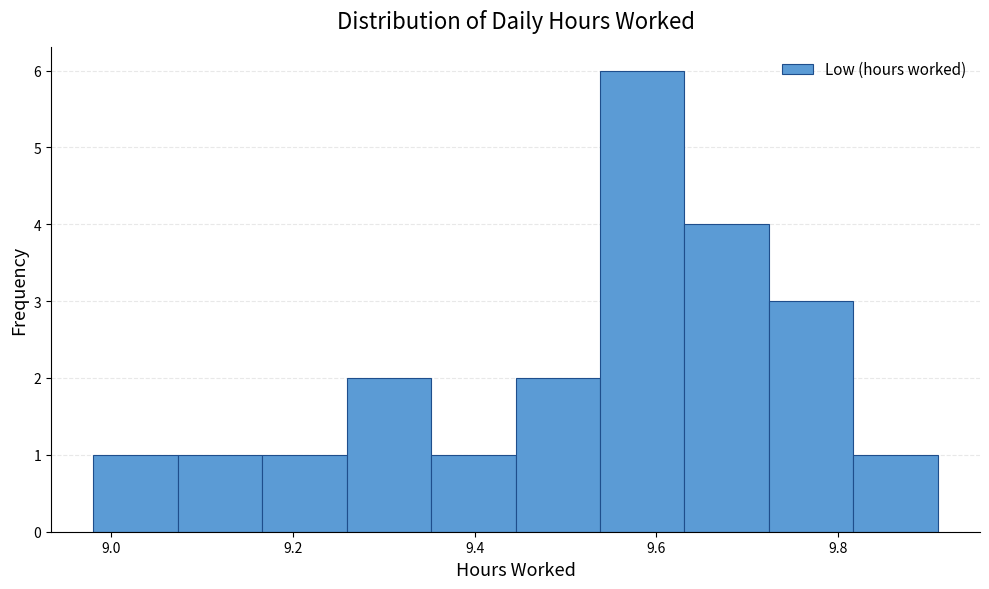

Reading left to right, list every bar in this chart as the range it spans on the x-axis followed by its height. Neither the bar edges nor the heights are printed on the chart, so give them approximately, as read against the axes.

8.98 to 9.08: 1
9.08 to 9.16: 1
9.16 to 9.26: 1
9.26 to 9.36: 2
9.36 to 9.44: 1
9.44 to 9.54: 2
9.54 to 9.64: 6
9.64 to 9.72: 4
9.72 to 9.82: 3
9.82 to 9.92: 1